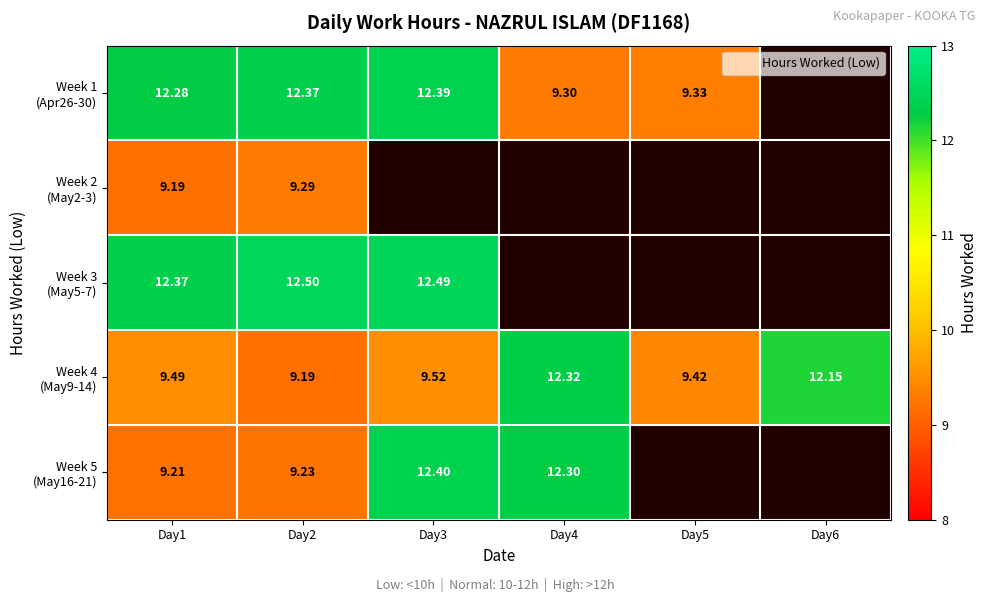

True or false: Week 5 (May16-21) has a value of 6.3 at Day3.

False